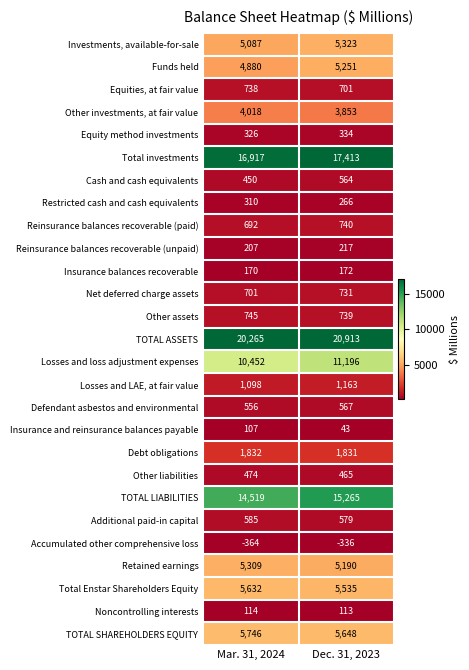

What is the difference between the highest and lowest values at Dec. 31, 2023?

21249